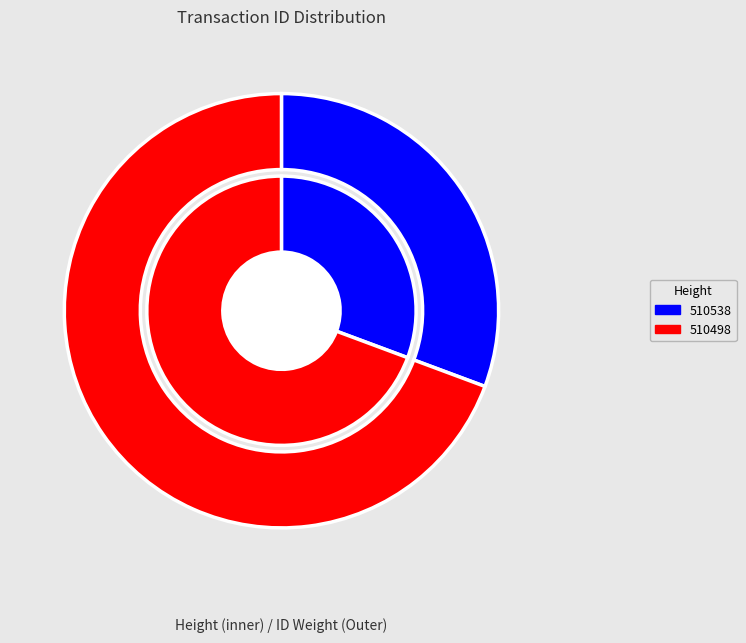

To the nearest percent, what percentage of the pie is 510538?

31%